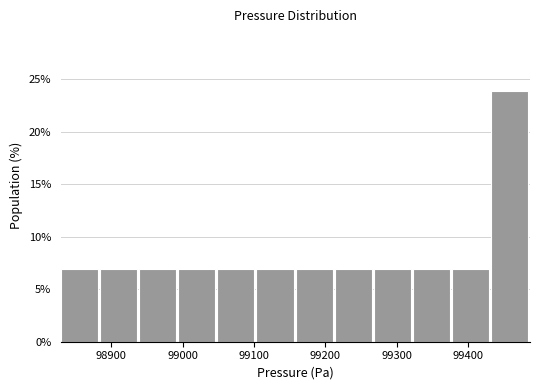

Reading left to right, list every bar in this chart as the range it spans on the x-axis followed by its height. Neither the bar edges nor the heights are printed on the chart, so give them approximately, as read against the axes.

98830 to 98880: 7
98880 to 98940: 7
98940 to 98990: 7
98990 to 99050: 7
99050 to 99100: 7
99100 to 99160: 7
99160 to 99210: 7
99210 to 99270: 7
99270 to 99320: 7
99320 to 99380: 7
99380 to 99430: 7
99430 to 99490: 24